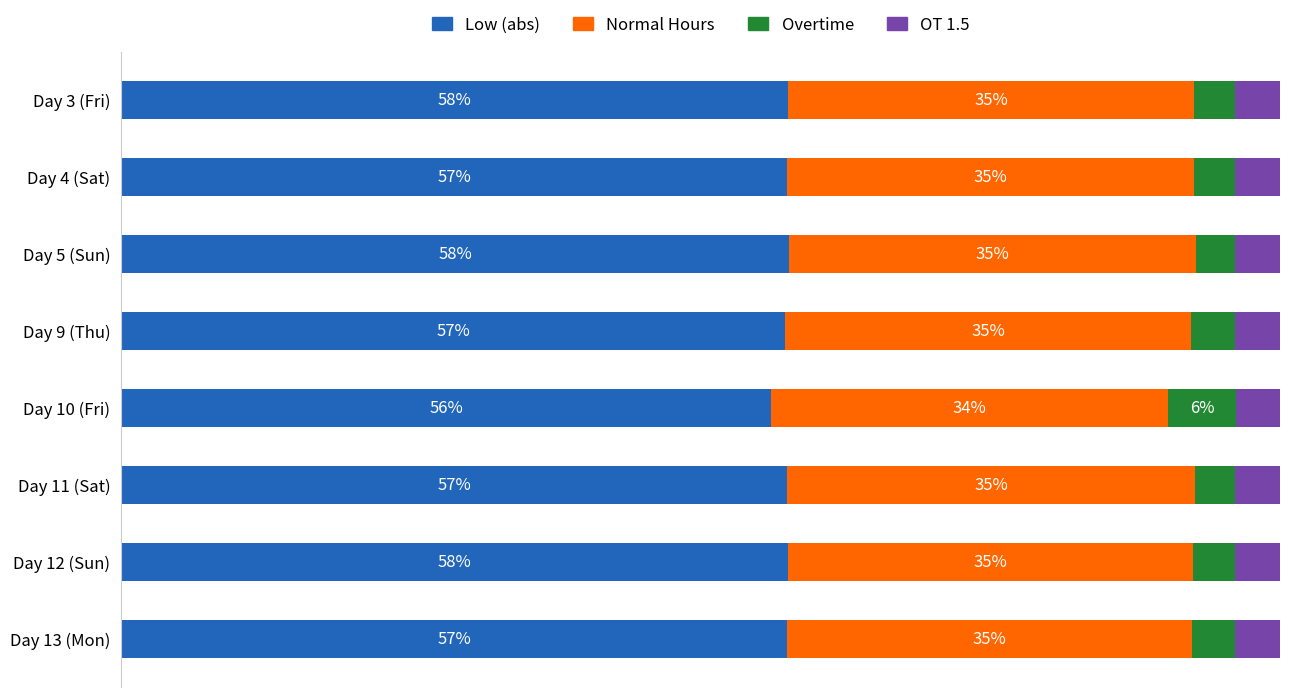

Which category has the lowest value in the Low (abs) series?

Day 10 (Fri)